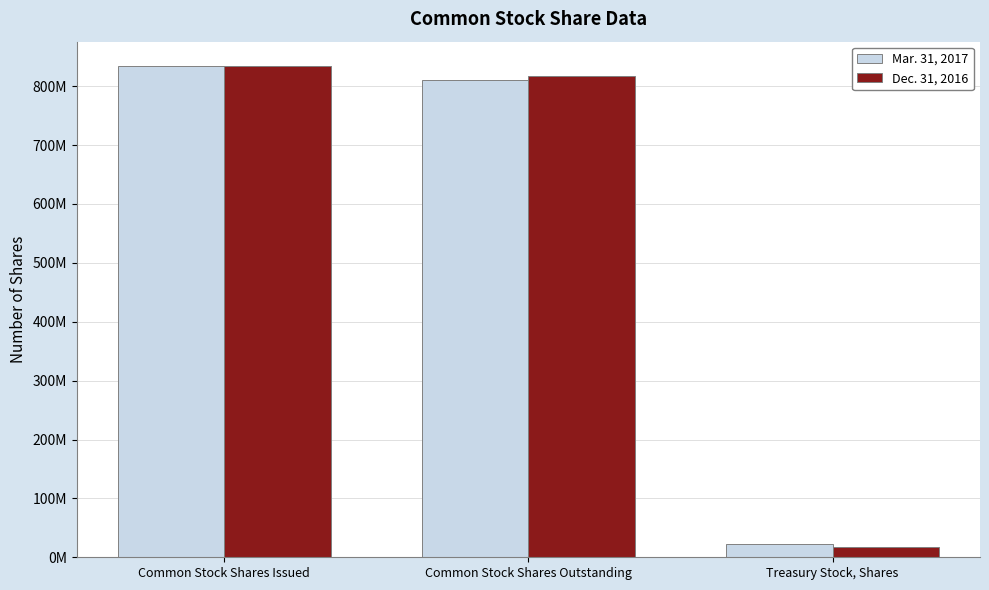

List the labels in order of Dec. 31, 2016 value, smallest first.

Treasury Stock, Shares, Common Stock Shares Outstanding, Common Stock Shares Issued